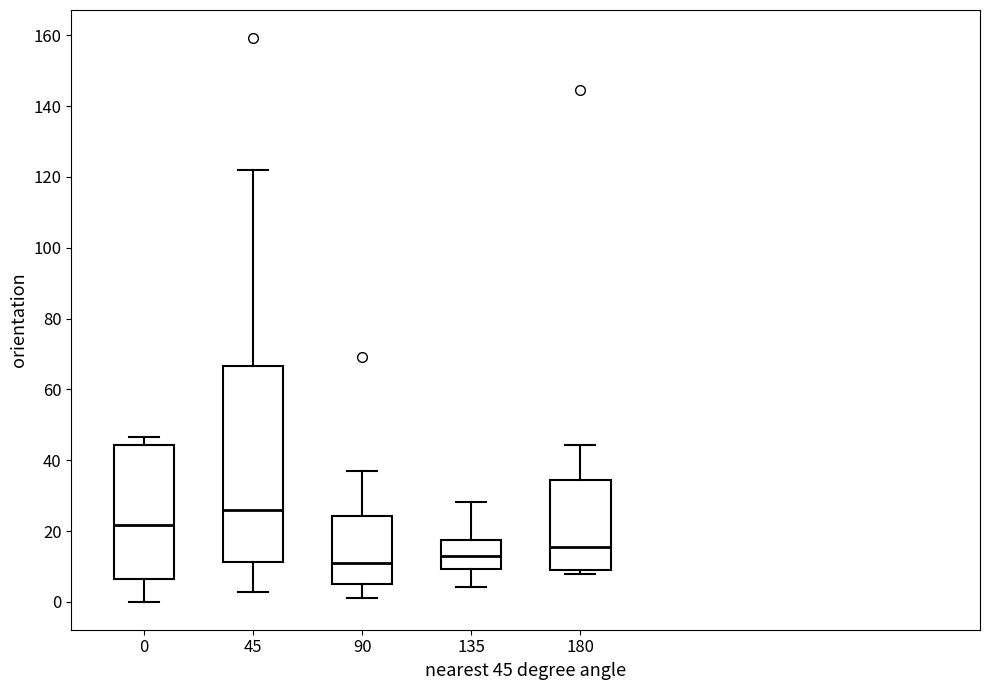

Comparing the boxes themselves (not the whiskers), which one is the tallest?

45